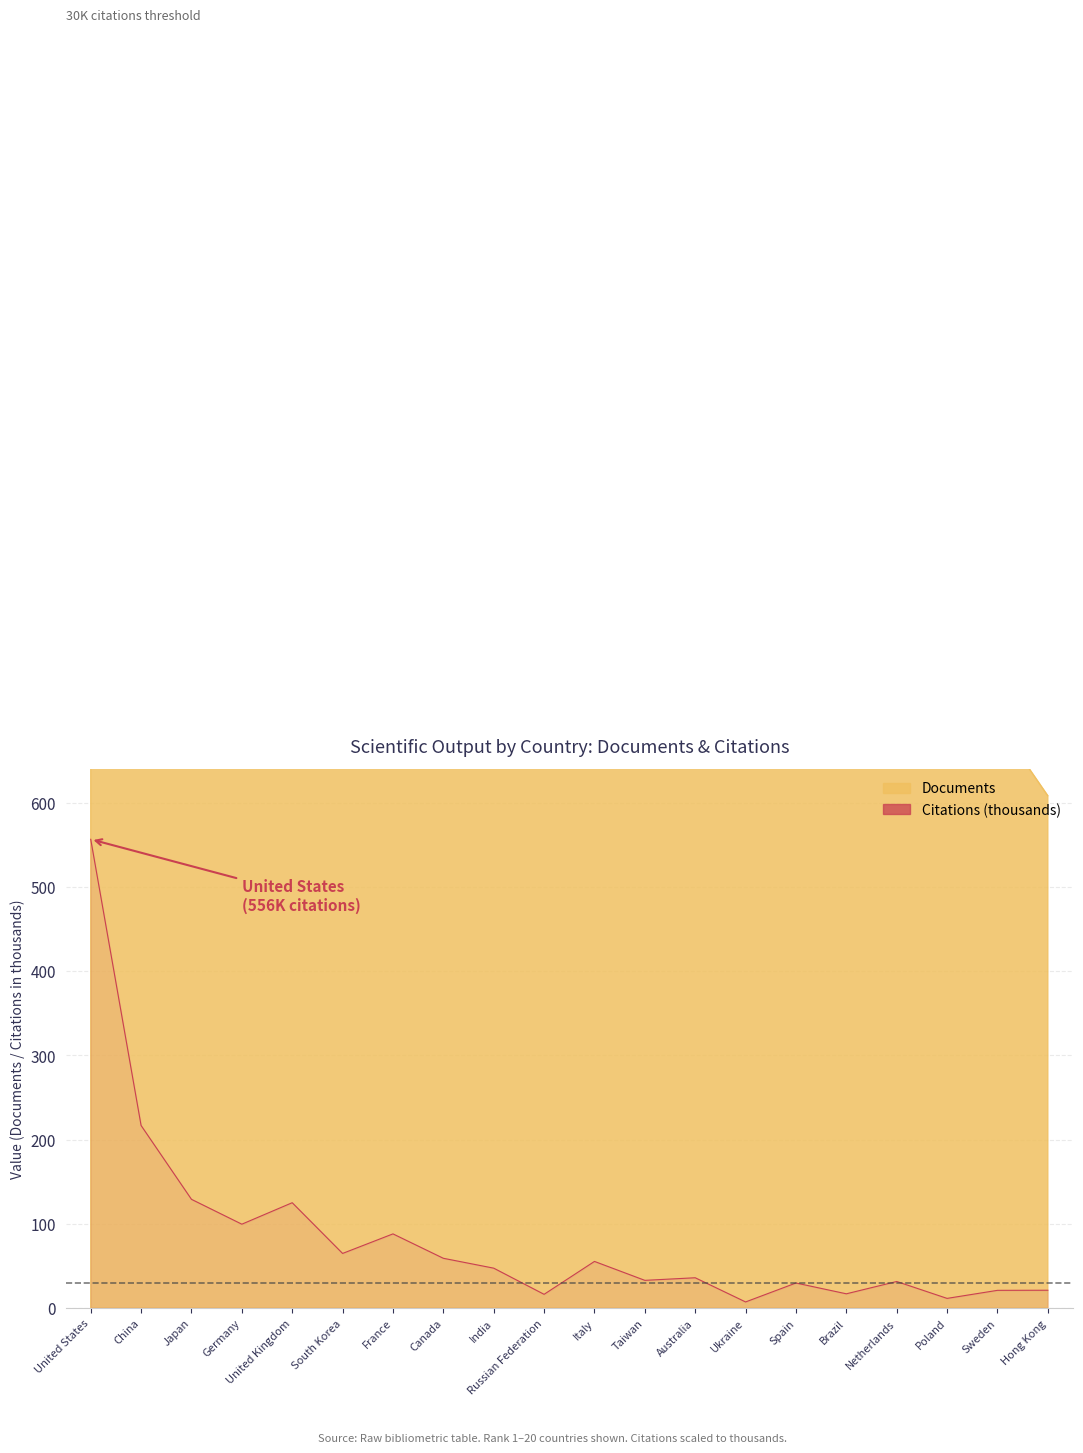

What is the maximum value for Citations?

556.3